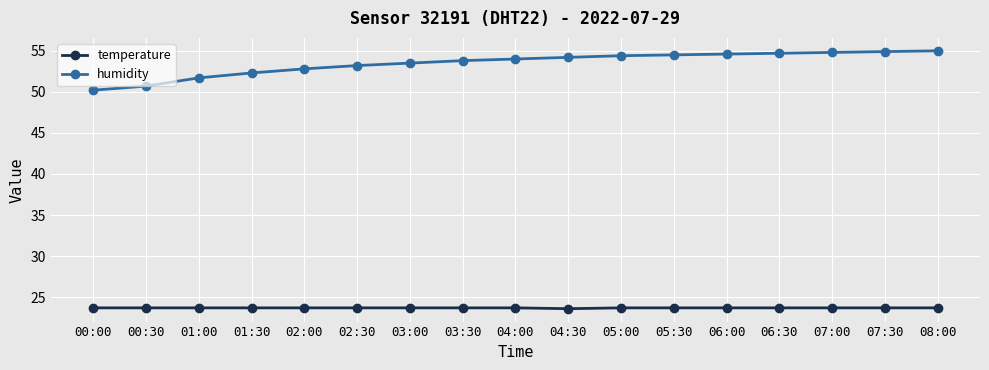

What position from the left is 00:00?

1